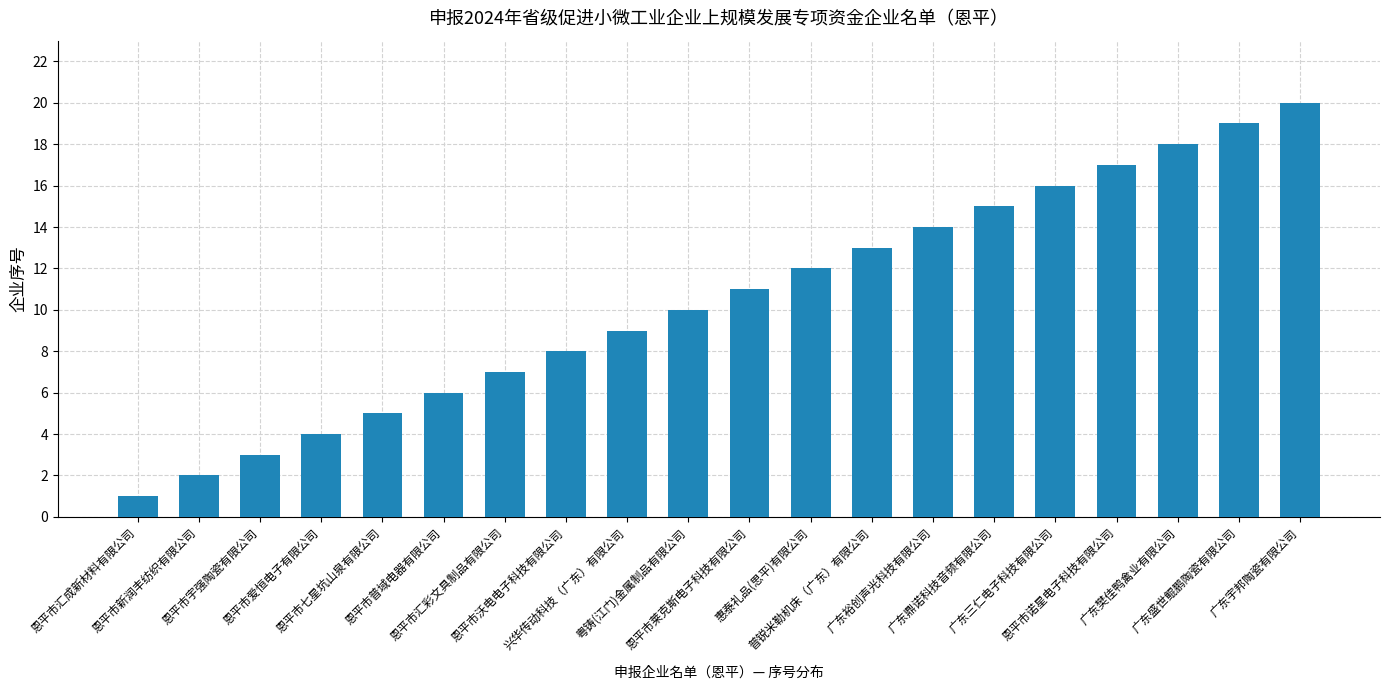

Approximately how many times larger is the value at 恩平市汇彩文具制品有限公司 compared to 恩平市宇强陶瓷有限公司?

2.3